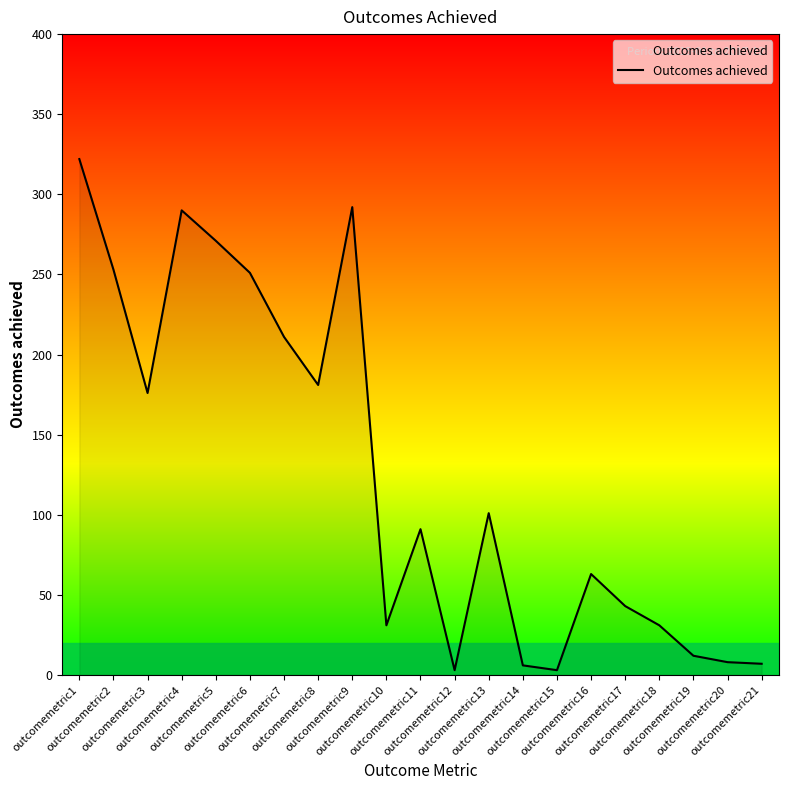

What is the difference between the values at outcomemetric3 and outcomemetric13?

75